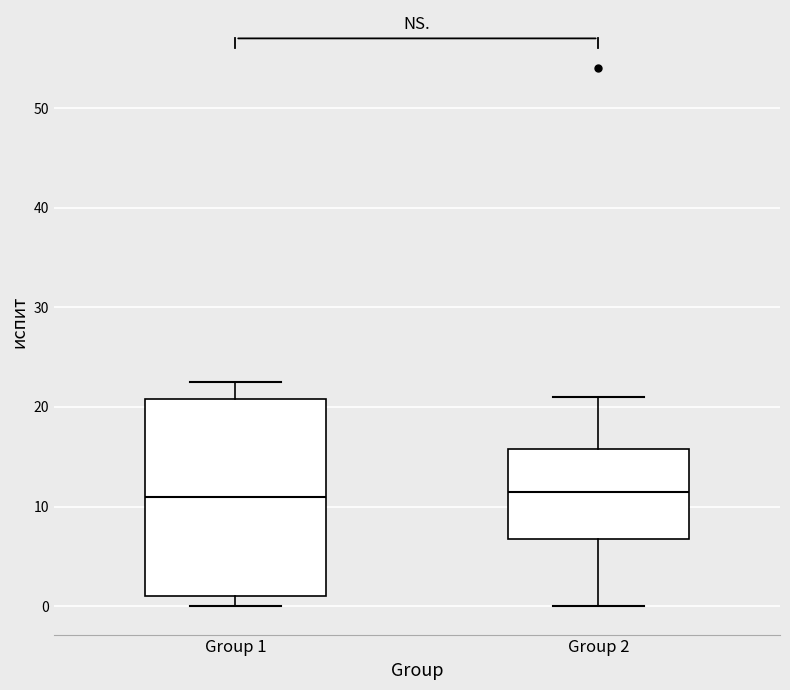

Reading left to right, read every box against the y-axis: the position of its median line, the range the box covers, and the ends of its whiskers. The values are not printed on the chart, so give them approximately, as read against the axis.

Group 1: median 11, box 1 to 21, whiskers 0 to 23
Group 2: median 12, box 7 to 16, whiskers 0 to 21